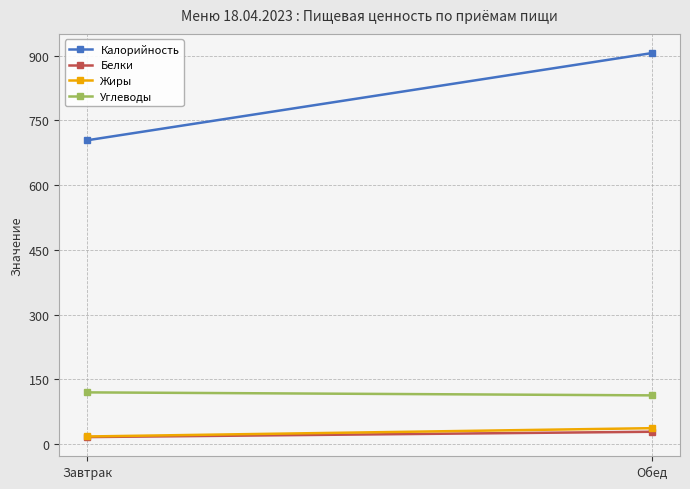

Between Завтрак and Обед, which is larger?

Обед